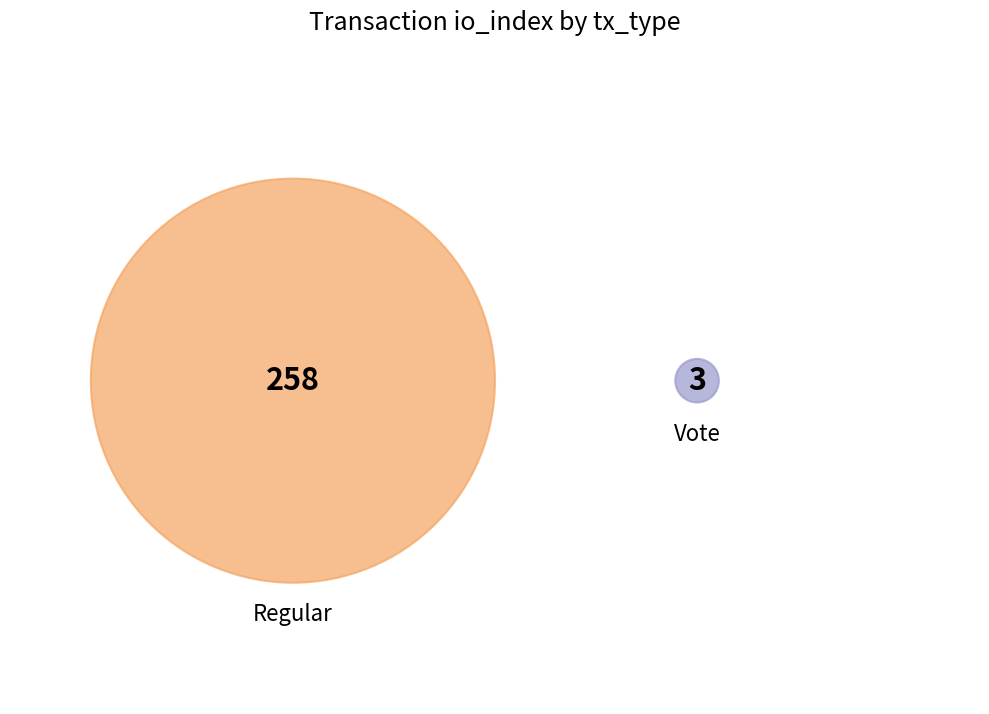

To the nearest percent, what percentage of the pie is Regular?

99%